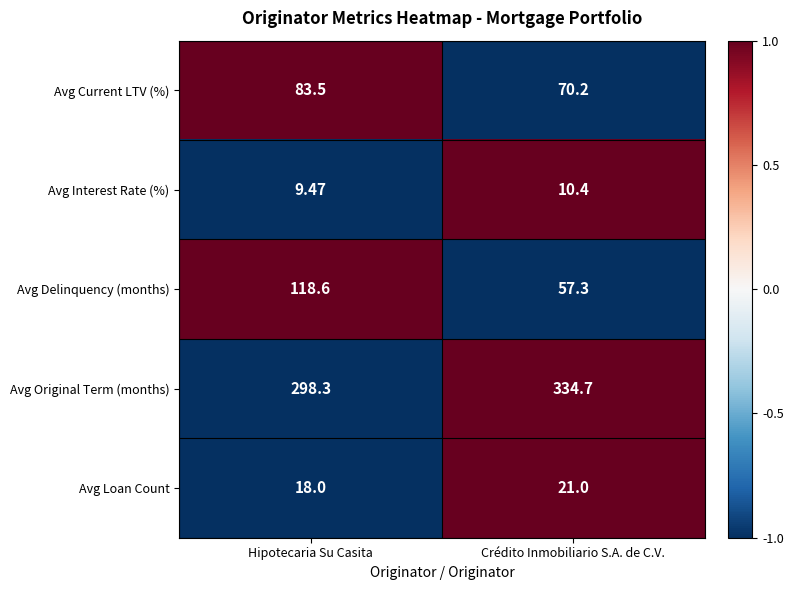

Which series has the widest spread of values?

Avg Delinquency (months)